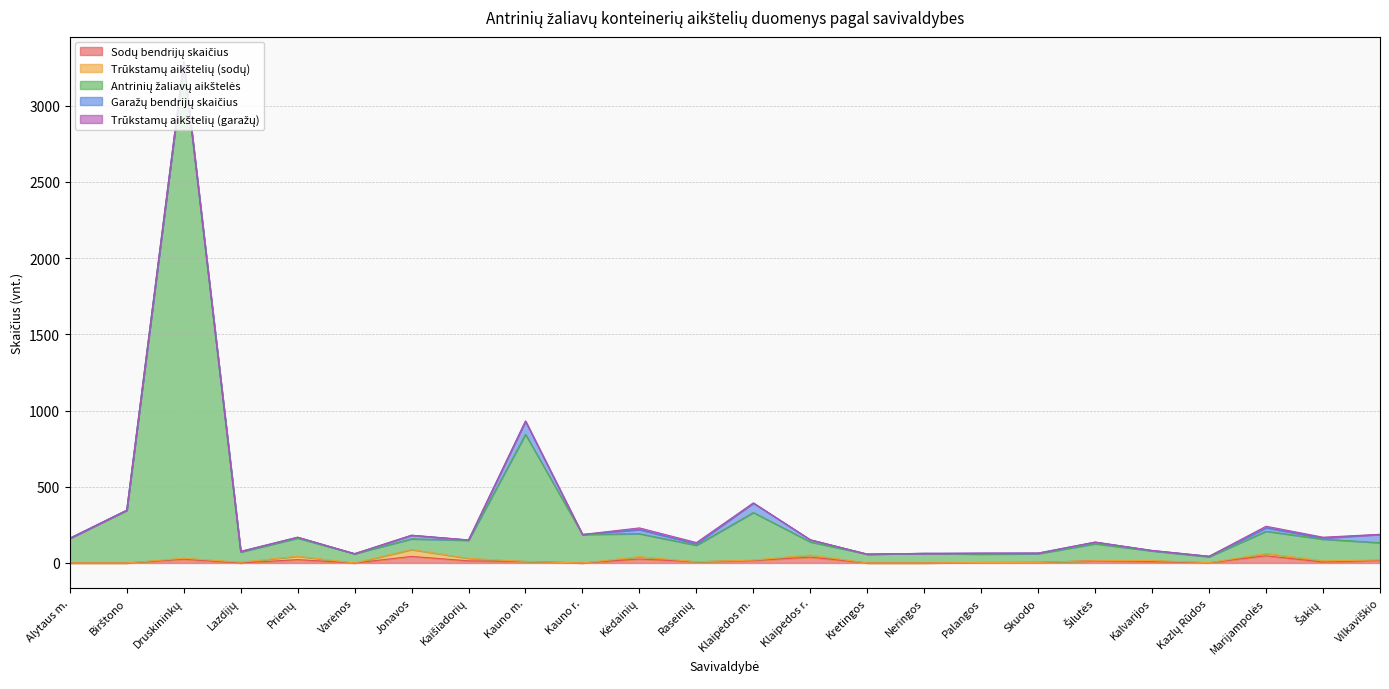

At which label does Antrinių žaliavų aikštelės first exceed 113?

Alytaus m.